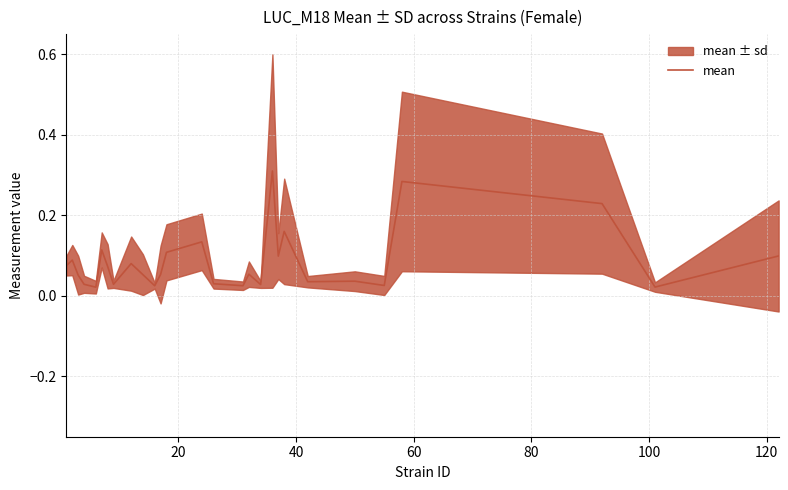

How many interior local valleys (lower than both neighbors) does the data have?

9